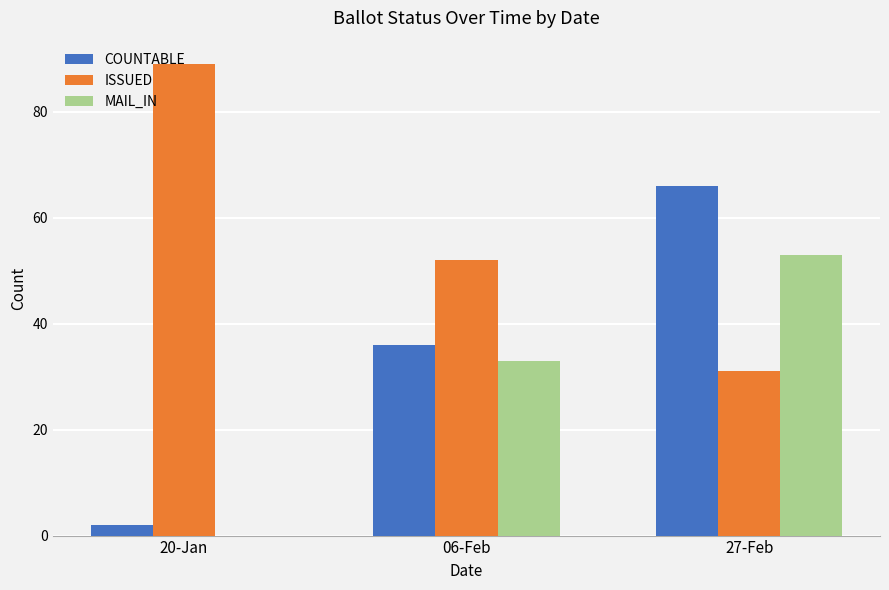

Where is ISSUED nearest to the value 60?

06-Feb